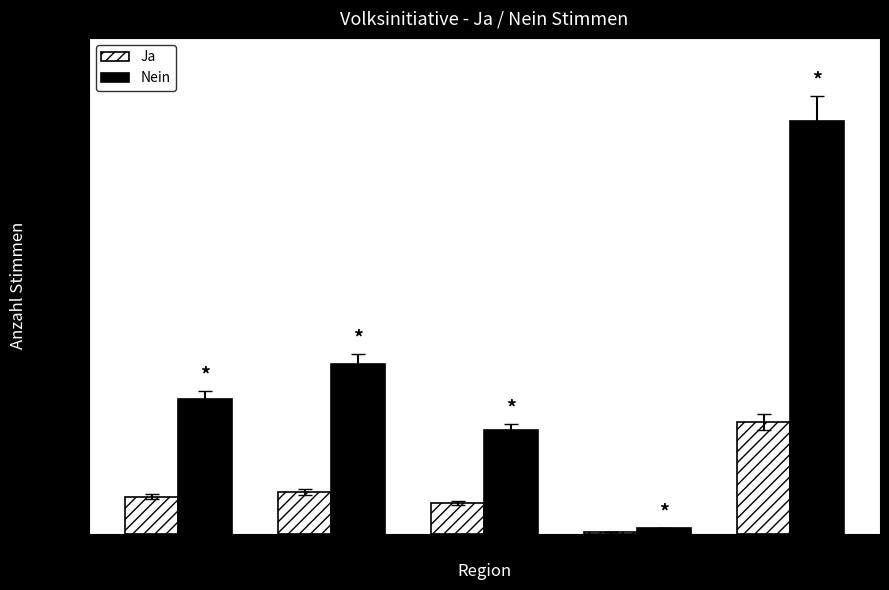

At which category is the sum across all series the highest?

Kanton